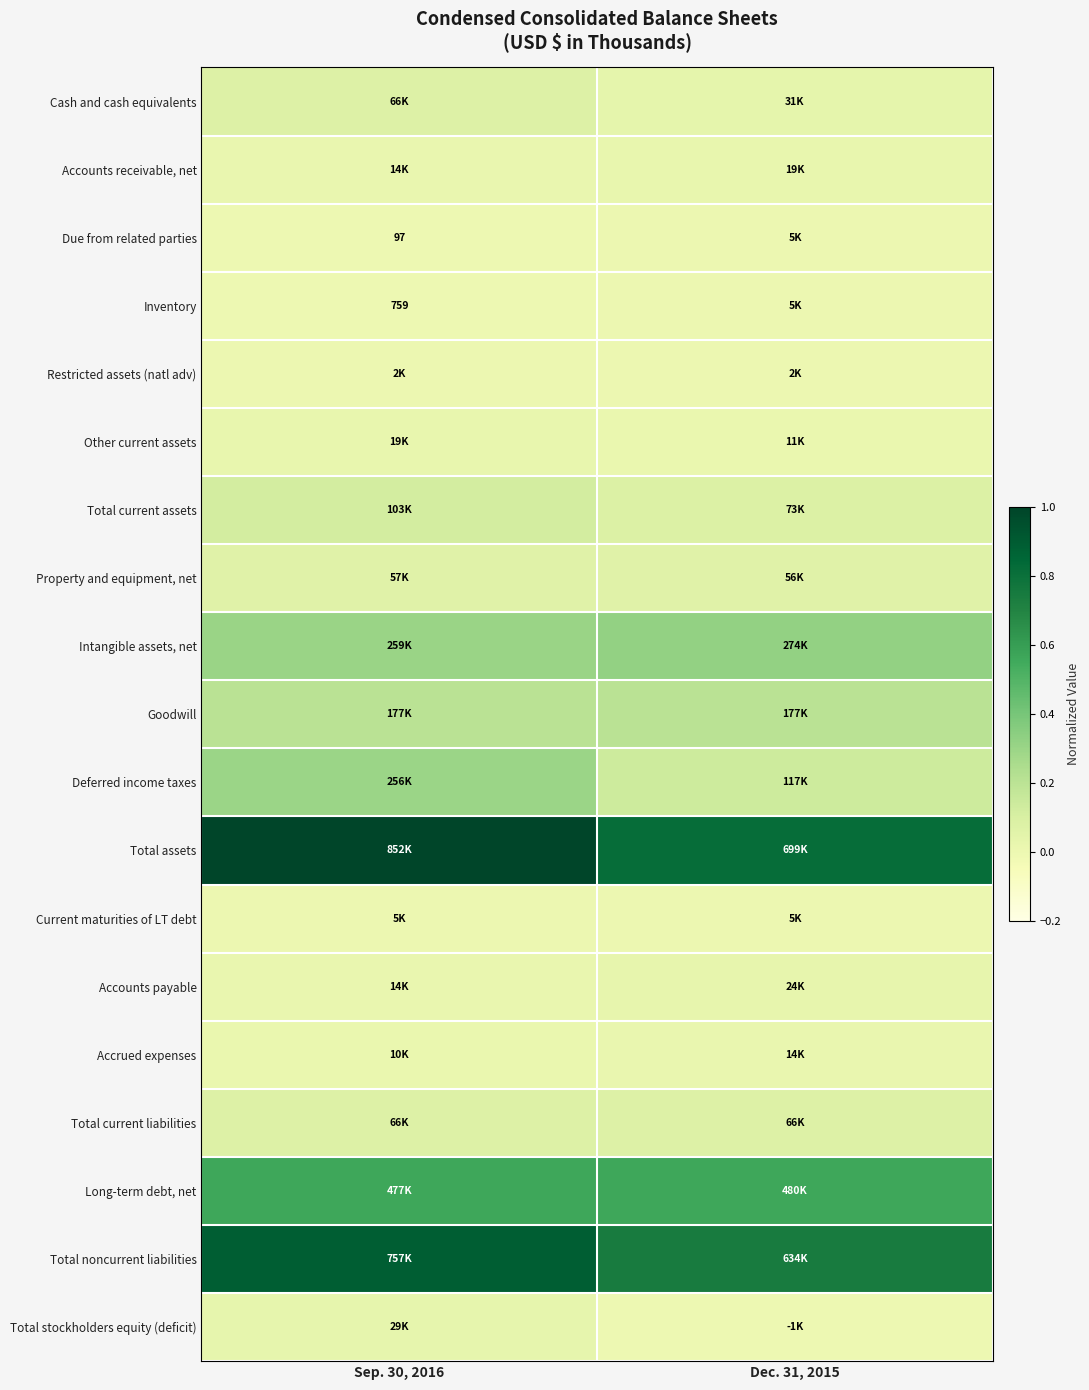

List the labels in order of Accounts receivable, net value, largest first.

Dec. 31, 2015, Sep. 30, 2016